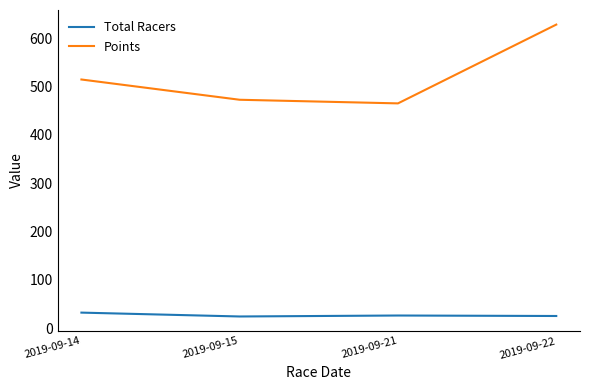

Which series has the largest total across all categories?

Points